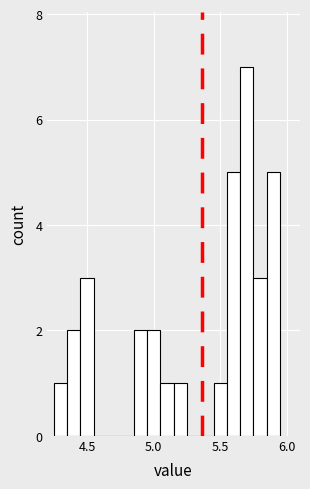

Around what value on the x-axis is the tallest bar? Give the approximate position of its centre, as read against the axis.

5.70